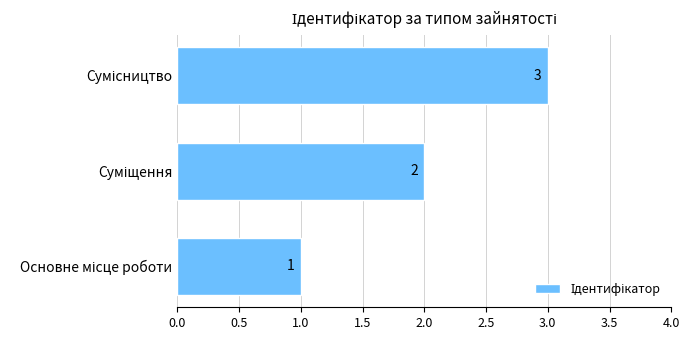

What is the greatest value displayed?

3